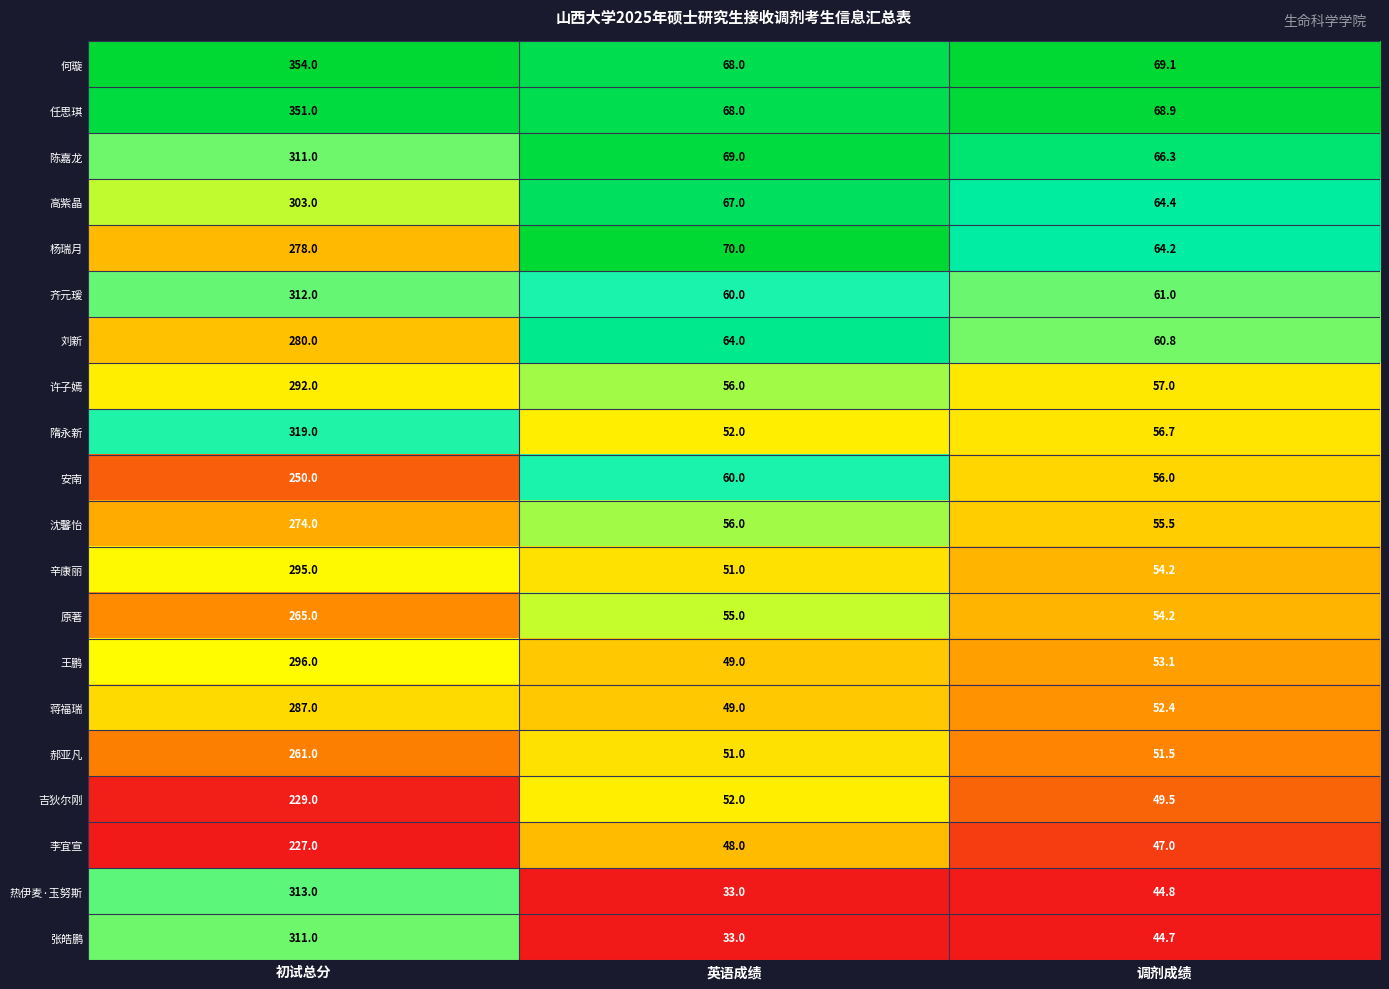

Which series changed the most between 初试总分 and 调剂成绩?

何璇